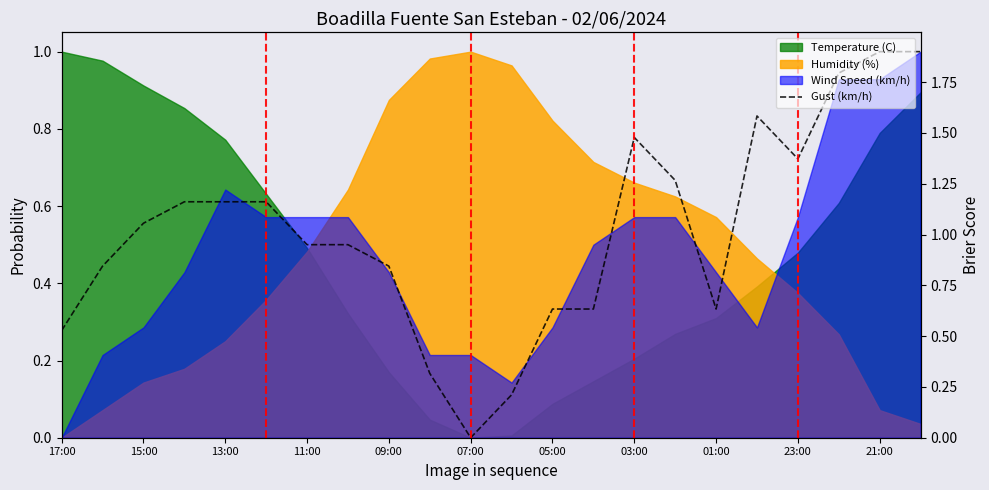

What is the sum of all values?

11.8